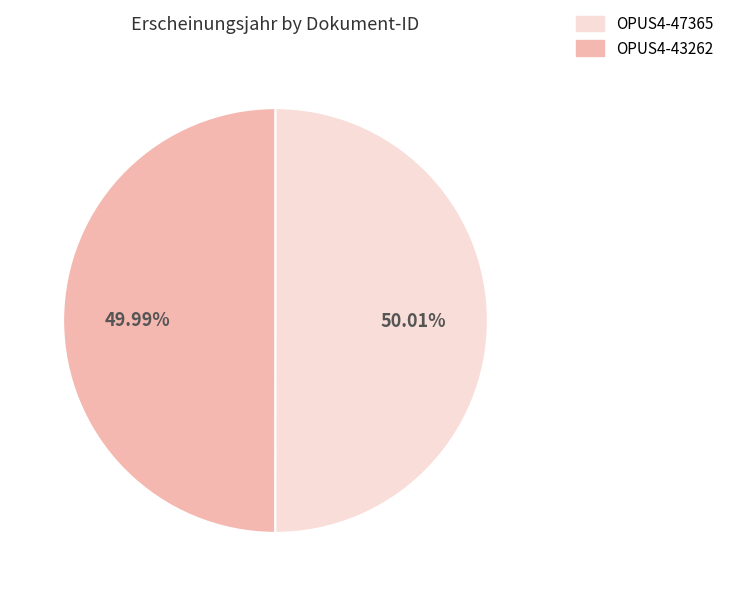

How many segments does this pie chart have?

2